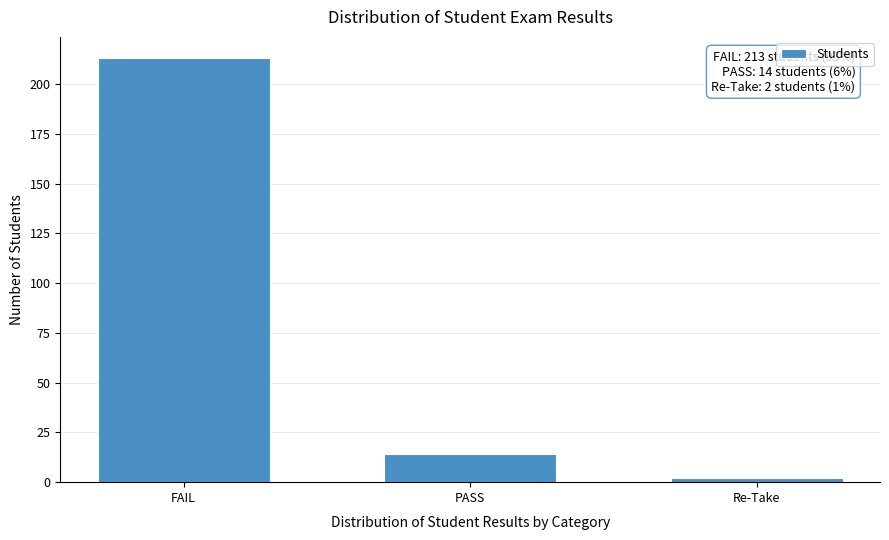

Reading left to right, transcribe all the data shown in this chart.

FAIL=213	PASS=14	Re-Take=2